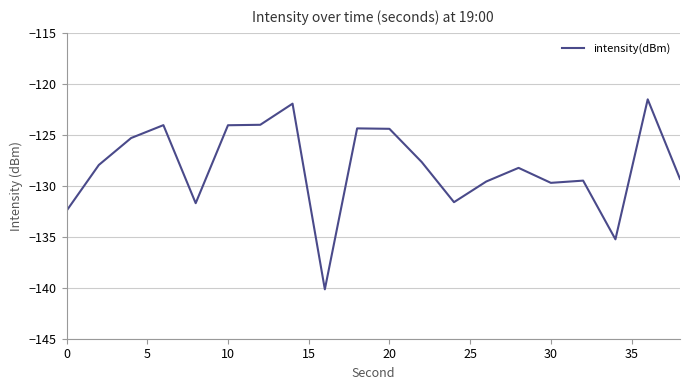

What is the minimum value shown in the chart?

-140.2